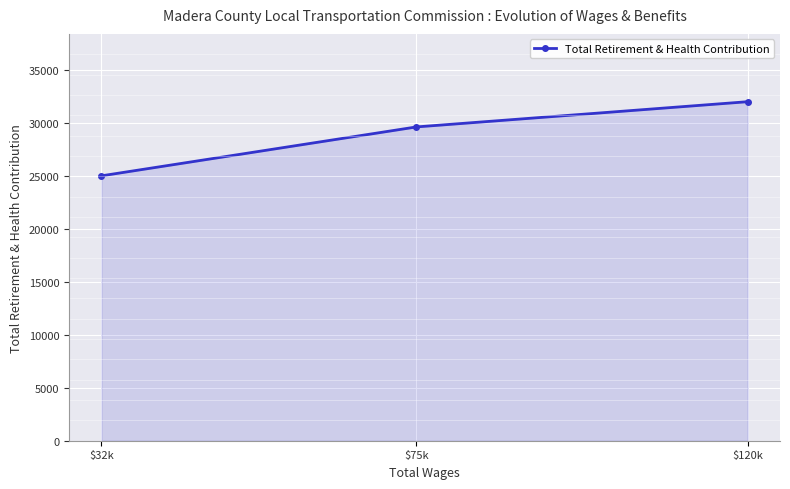

What is the change in value from $120k to $75k?

-2383